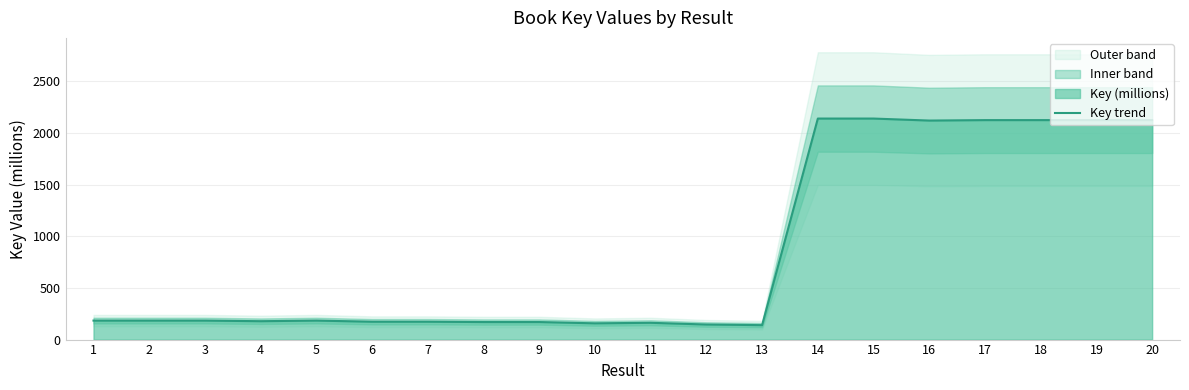

List the labels in order of value, smallest first.

13, 12, 10, 11, 9, 8, 7, 6, 4, 2, 3, 1, 5, 16, 19, 20, 18, 17, 15, 14